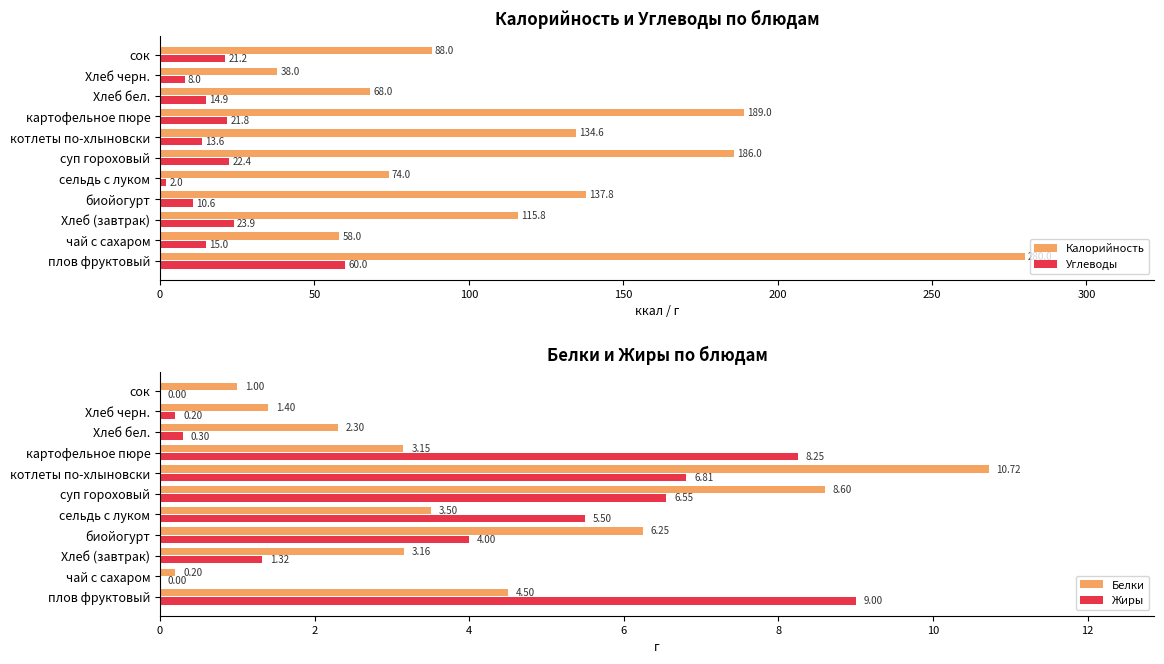

Between 100 and 9, which series saw the biggest shift?

Калорийность